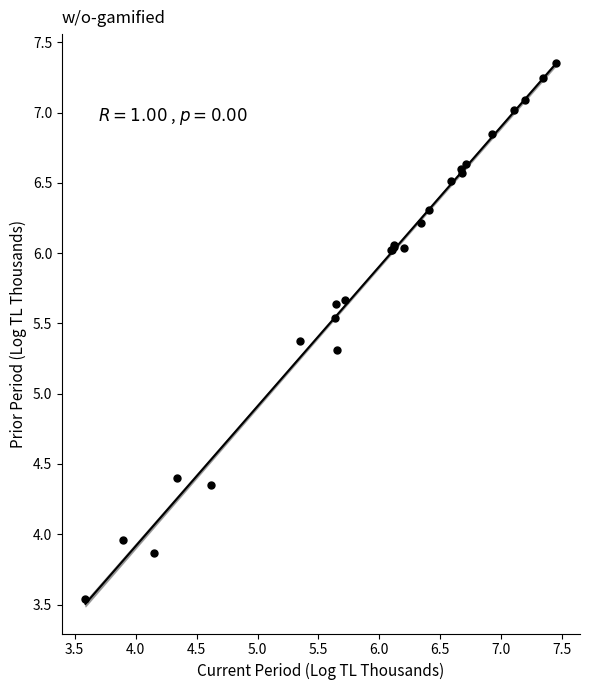

What Y value in the scatter plot is closest to 5?

5.3